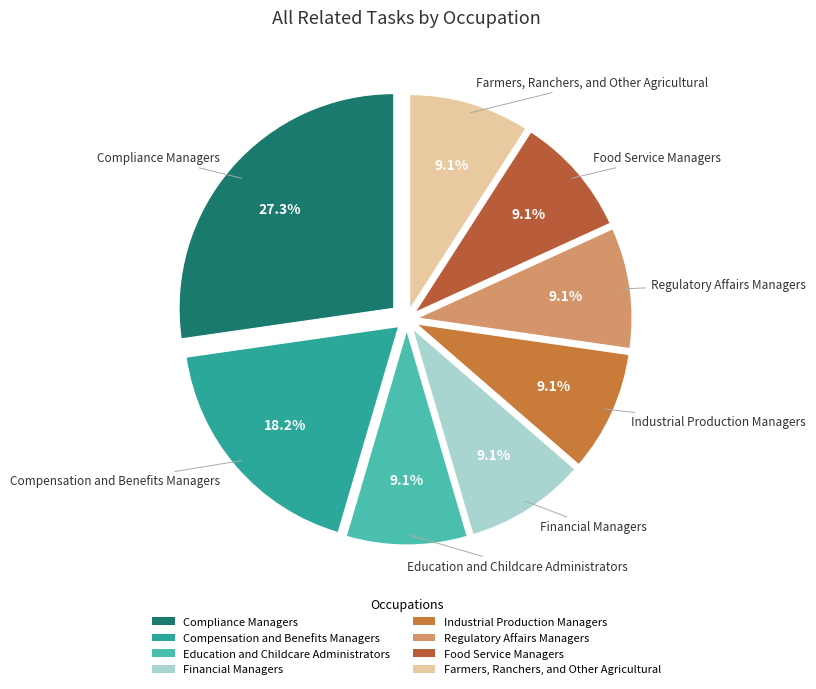

True or false: Financial Managers accounts for 9% of the total.

True